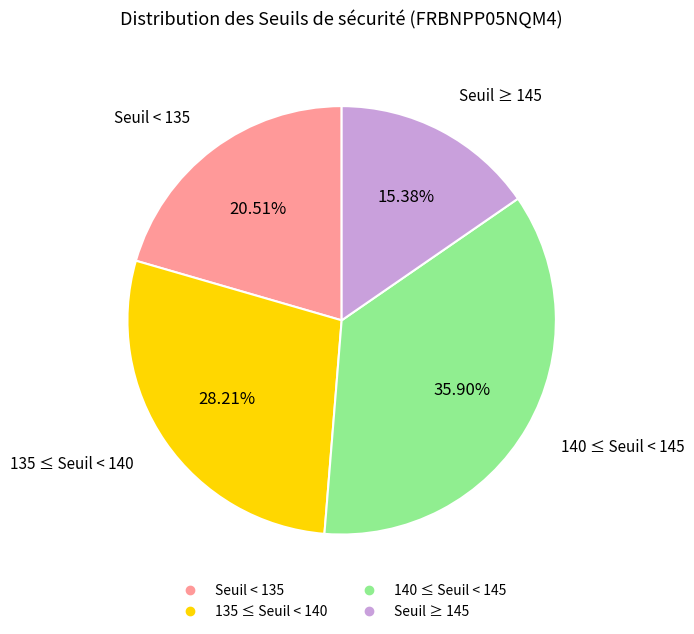

Is there any slice that represents more than half of the pie?

No